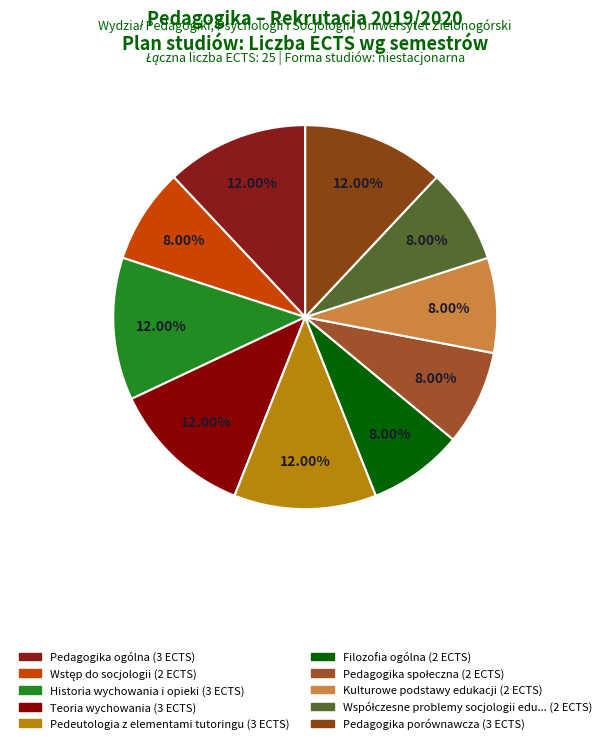

What is the smallest slice in the pie chart?

Wstęp do socjologii